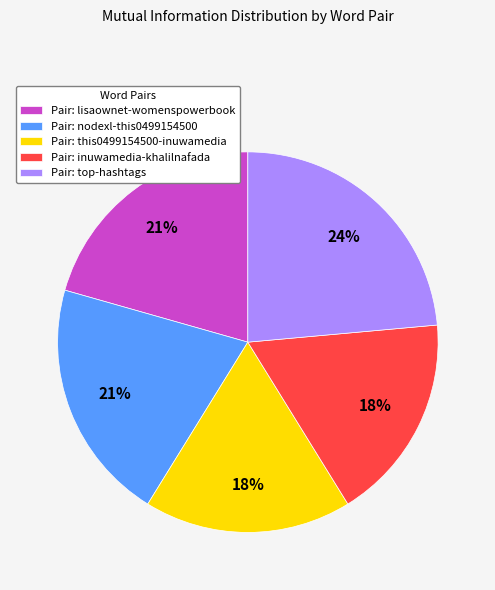

To the nearest percent, what is the difference between the largest and smallest slice percentages?

6%